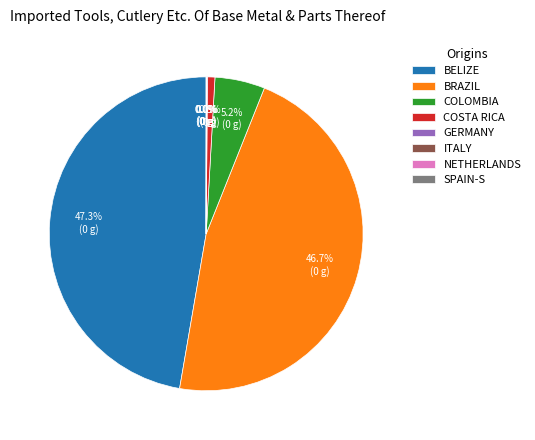

Is BRAZIL the majority of the pie?

No